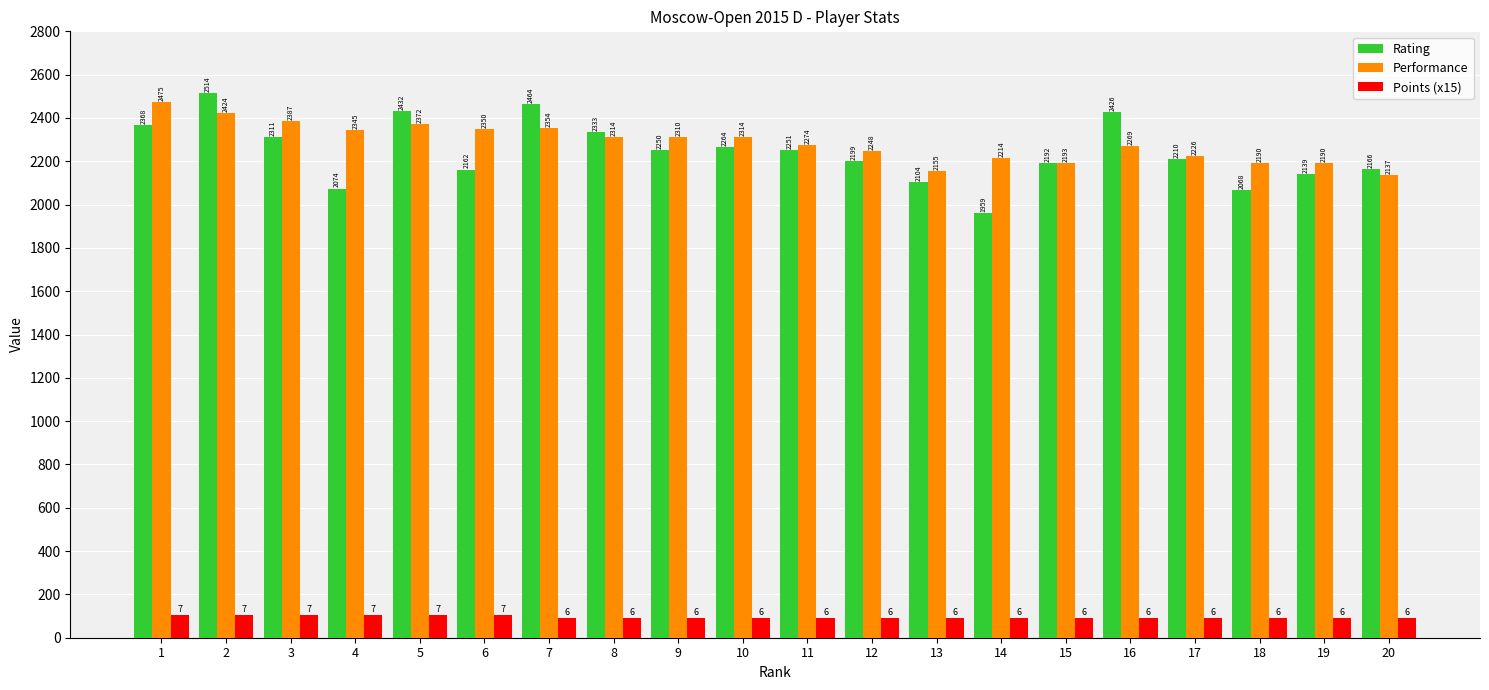

List the labels in order of Rating value, largest first.

2, 7, 5, 16, 1, 8, 3, 10, 11, 9, 17, 12, 15, 20, 6, 19, 13, 4, 18, 14